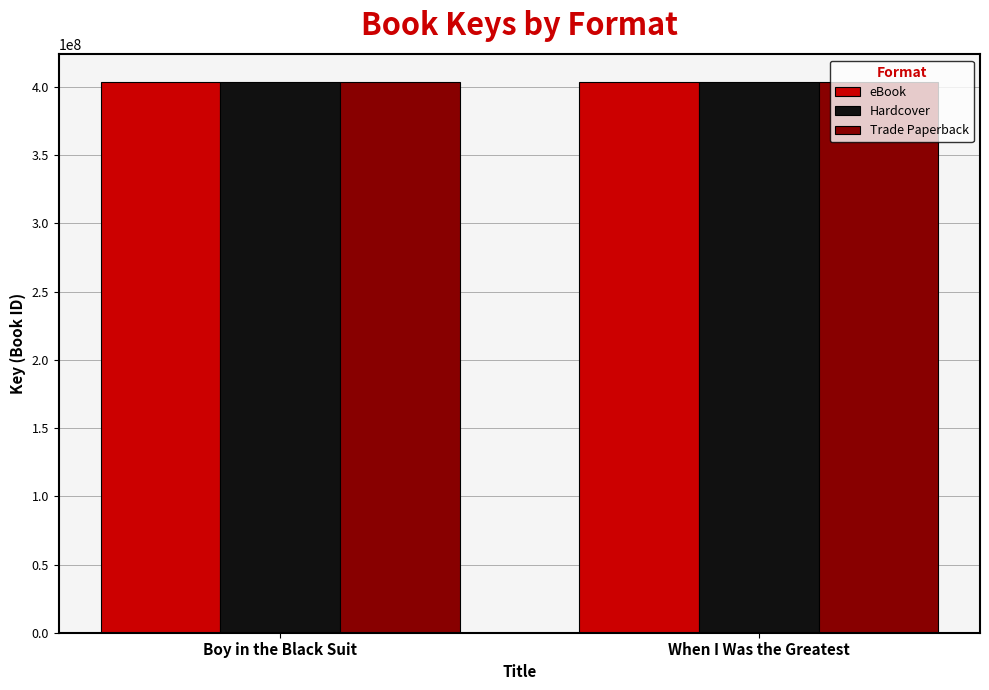

What is the value of the Trade Paperback bar at the 2nd from the left?

403685668